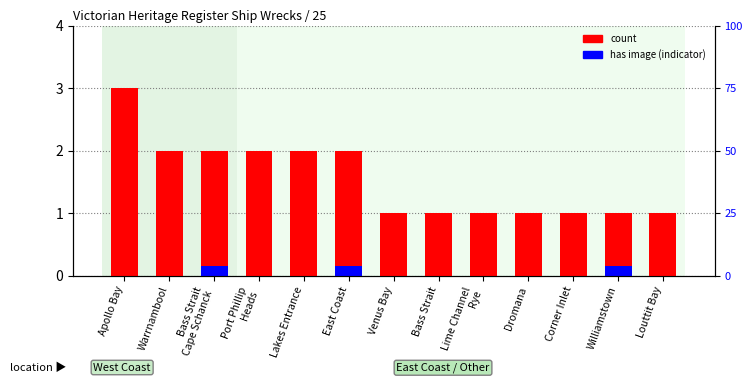

Which series has the largest total across all categories?

count